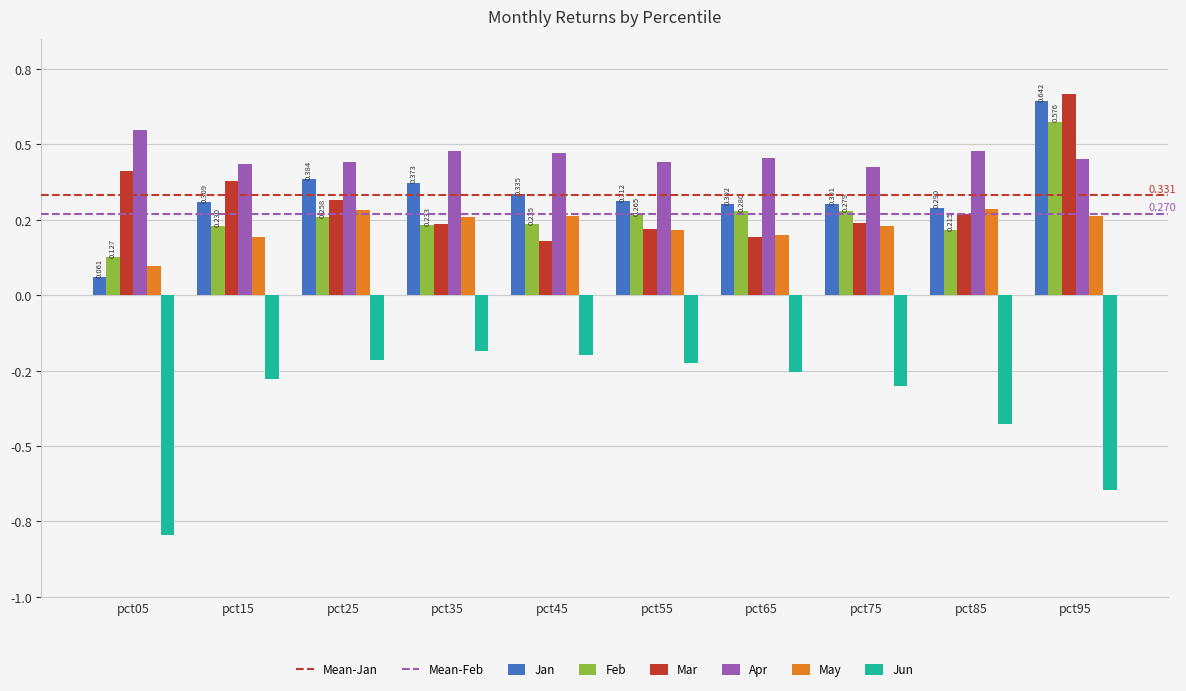

What is the difference between the highest and lowest values at pct15?

0.7